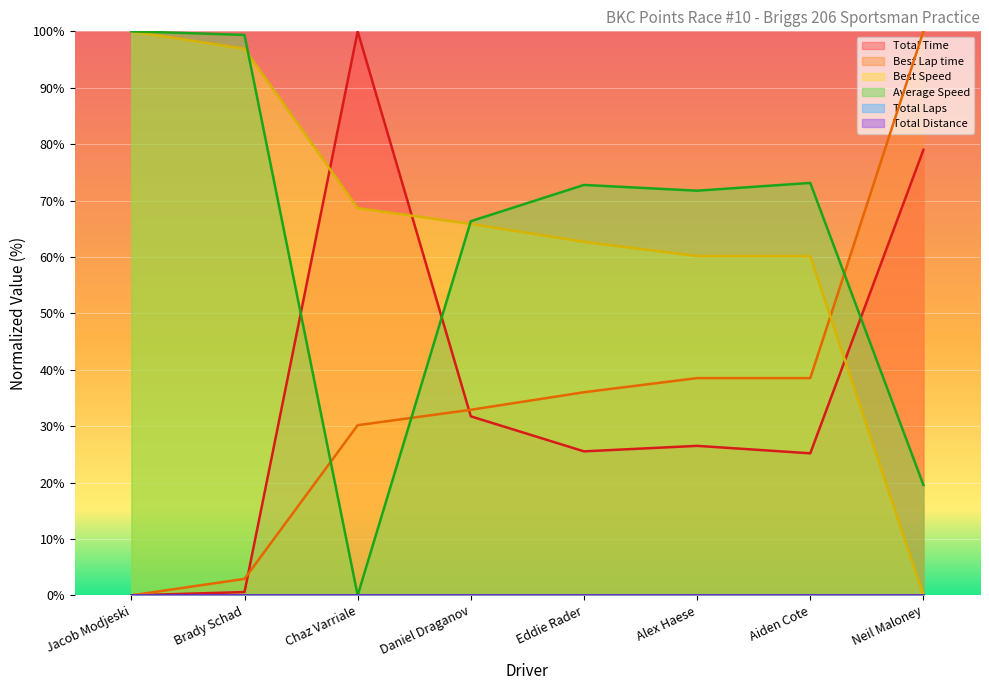

What is the total value across all series at Jacob Modjeski?

200.0